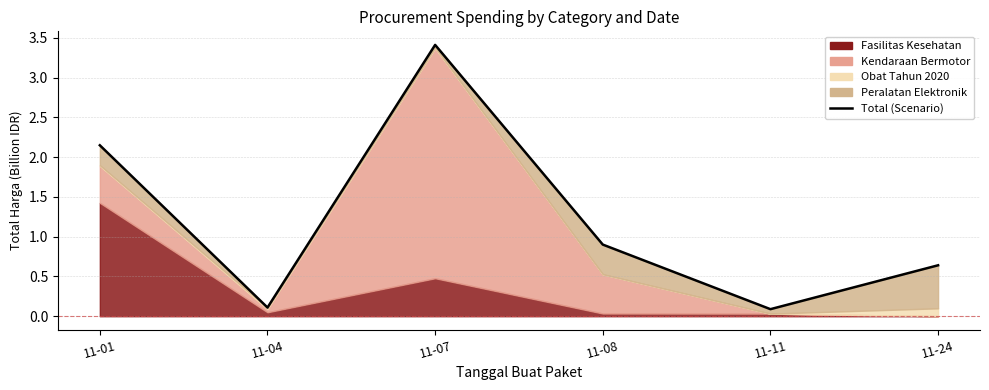

List the labels in order of value, smallest first.

11-11, 11-04, 11-24, 11-08, 11-01, 11-07